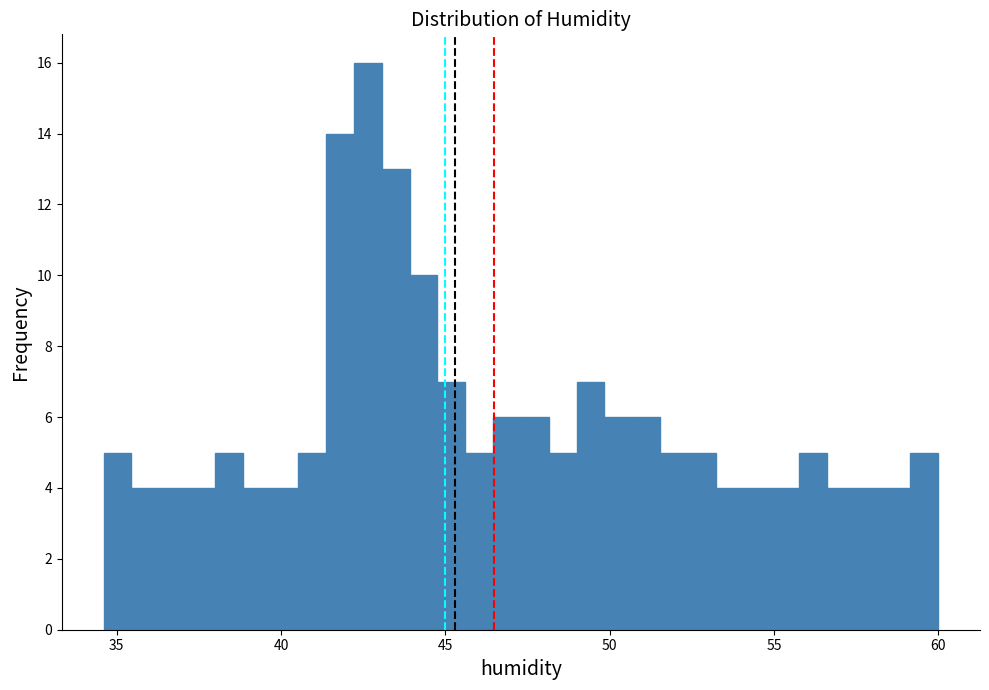

Around what value on the x-axis is the tallest bar? Give the approximate position of its centre, as read against the axis.

42.5